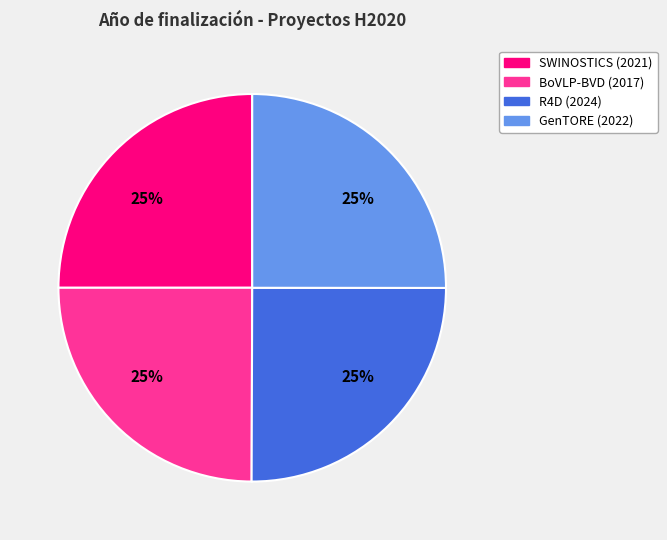

Does any single category account for the majority?

No